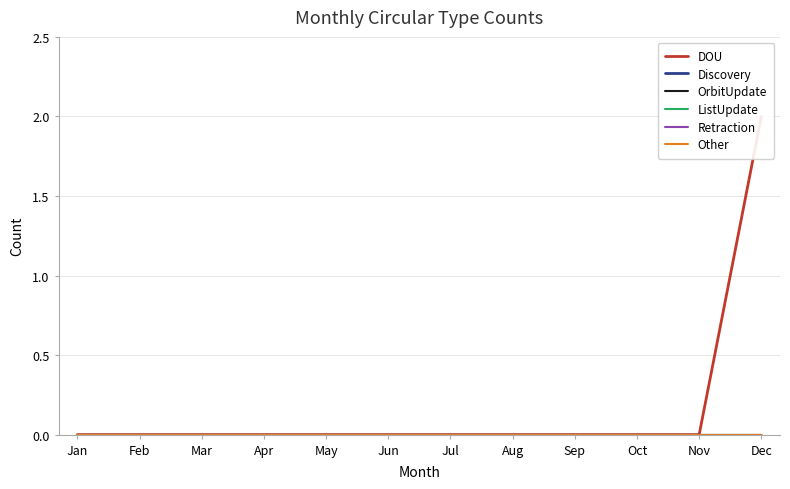

Reading right to left, what are all the values shown in this chart?

DOU: Dec=2	Nov=0	Oct=0	Sep=0	Aug=0	Jul=0	Jun=0	May=0	Apr=0	Mar=0	Feb=0	Jan=0
Discovery: Dec=0	Nov=0	Oct=0	Sep=0	Aug=0	Jul=0	Jun=0	May=0	Apr=0	Mar=0	Feb=0	Jan=0
OrbitUpdate: Dec=0	Nov=0	Oct=0	Sep=0	Aug=0	Jul=0	Jun=0	May=0	Apr=0	Mar=0	Feb=0	Jan=0
ListUpdate: Dec=0	Nov=0	Oct=0	Sep=0	Aug=0	Jul=0	Jun=0	May=0	Apr=0	Mar=0	Feb=0	Jan=0
Retraction: Dec=0	Nov=0	Oct=0	Sep=0	Aug=0	Jul=0	Jun=0	May=0	Apr=0	Mar=0	Feb=0	Jan=0
Other: Dec=0	Nov=0	Oct=0	Sep=0	Aug=0	Jul=0	Jun=0	May=0	Apr=0	Mar=0	Feb=0	Jan=0